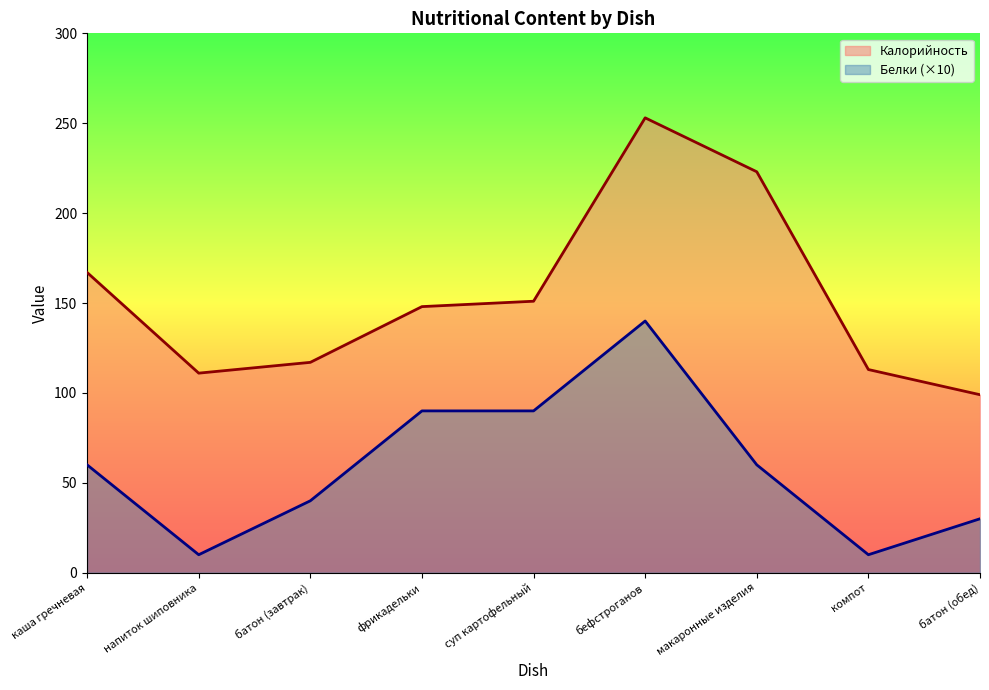

What is the average value of the Белки series?

59